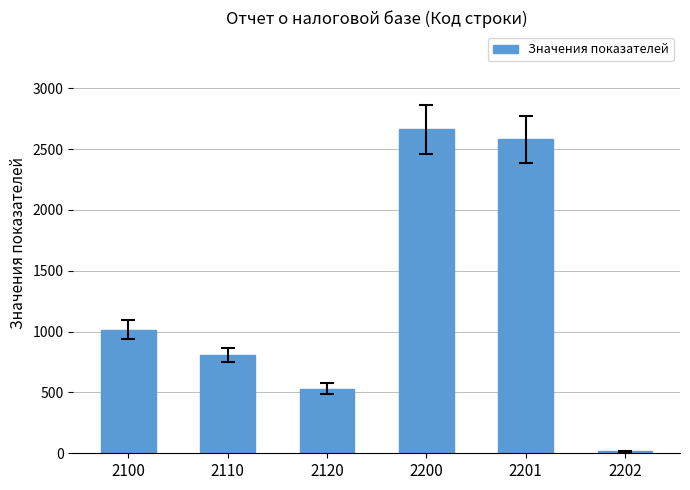

How many data points are less than 1016?

3